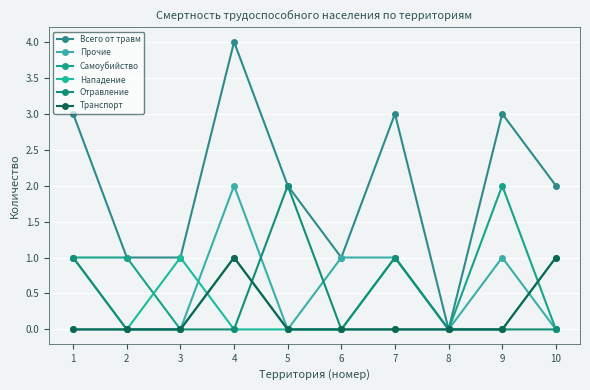

True or false: Отравление has more than 0 points higher than both neighbors.

True